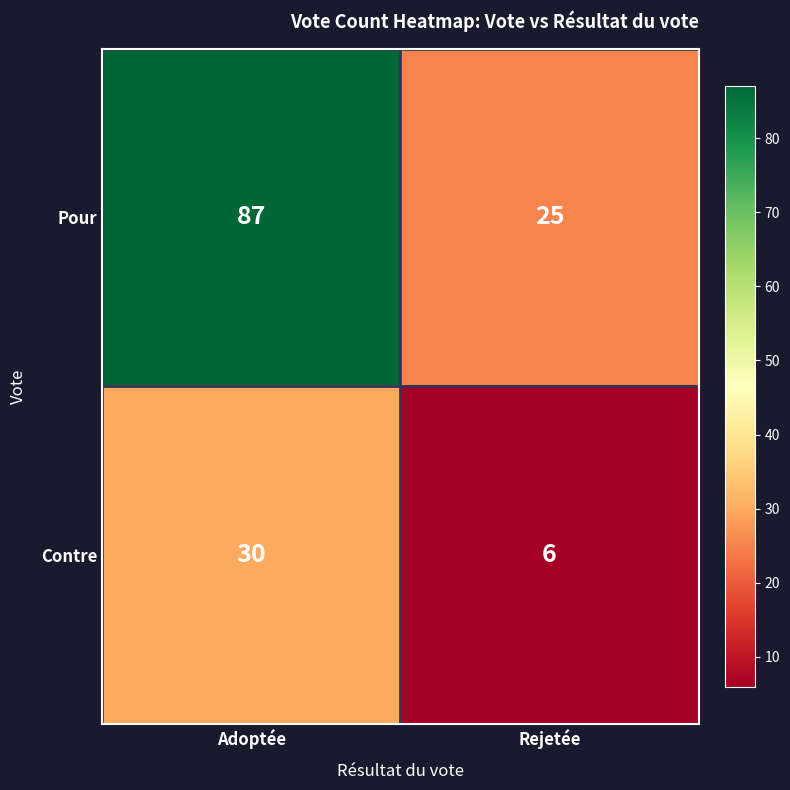

The value of Contre at Rejetée is 6. True or false?

True